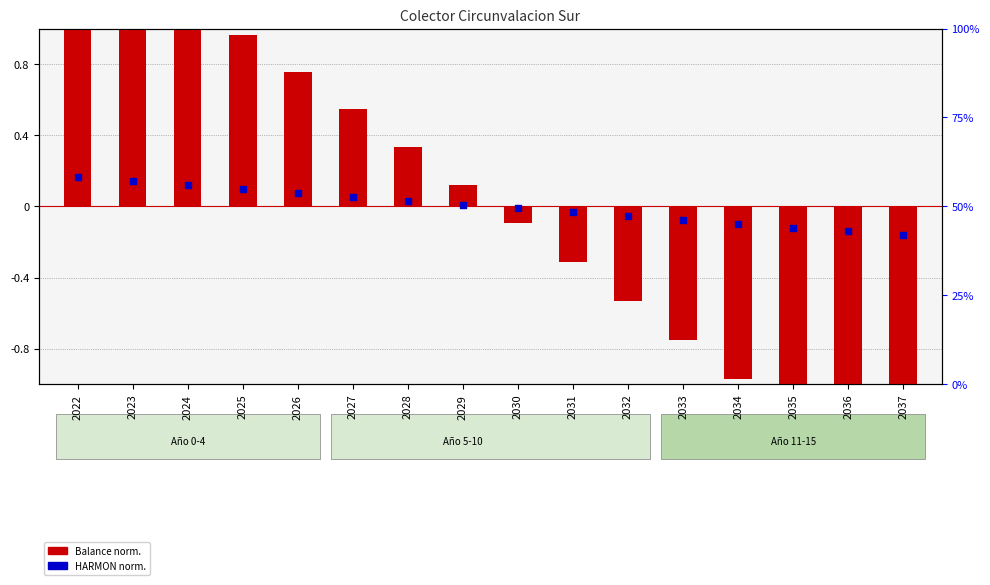

At which category is the sum across all series the highest?

2022